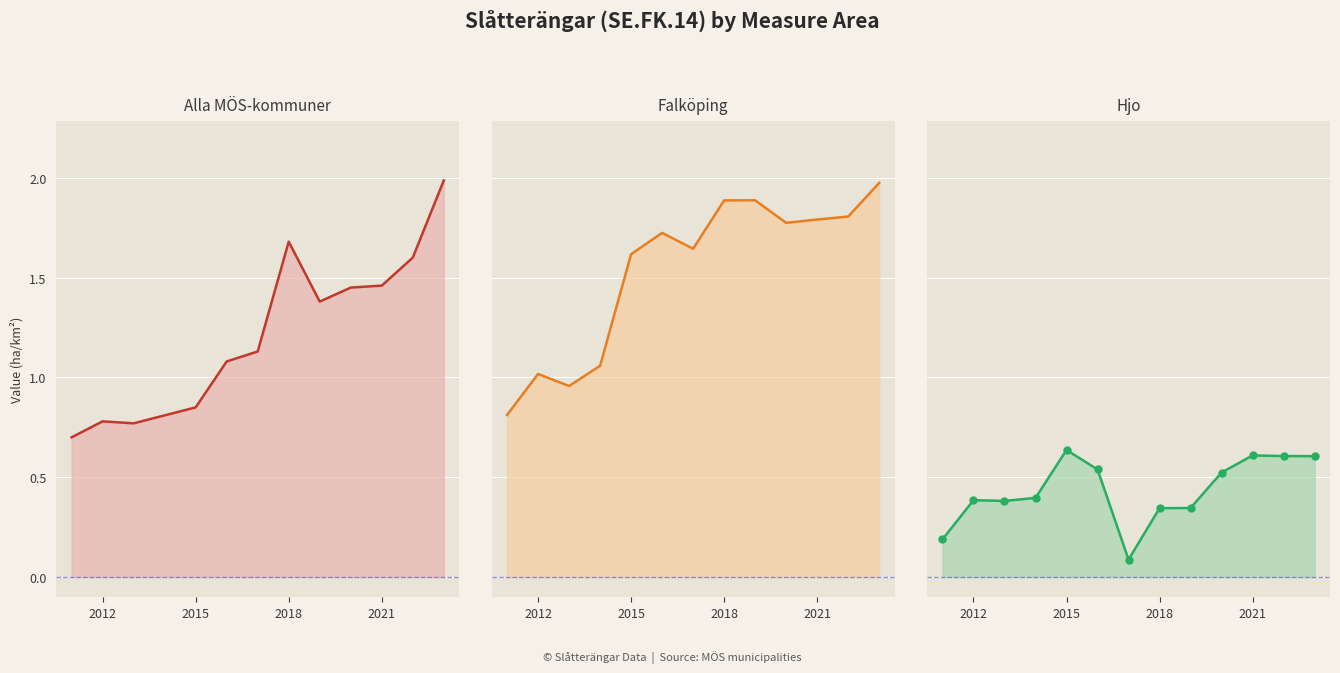

What is the sum of all Alla MÖS-kommuner values?

15.7